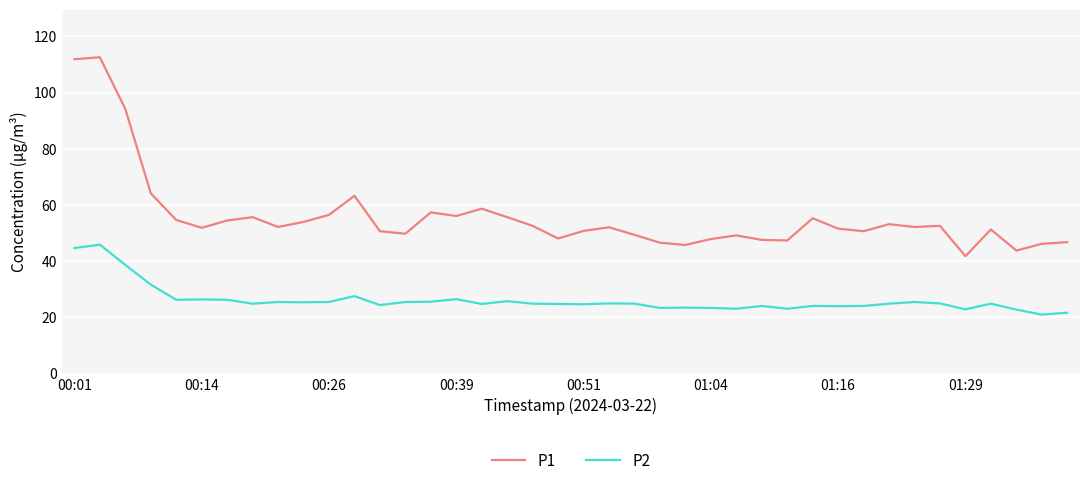

Which series has the widest spread of values?

P1